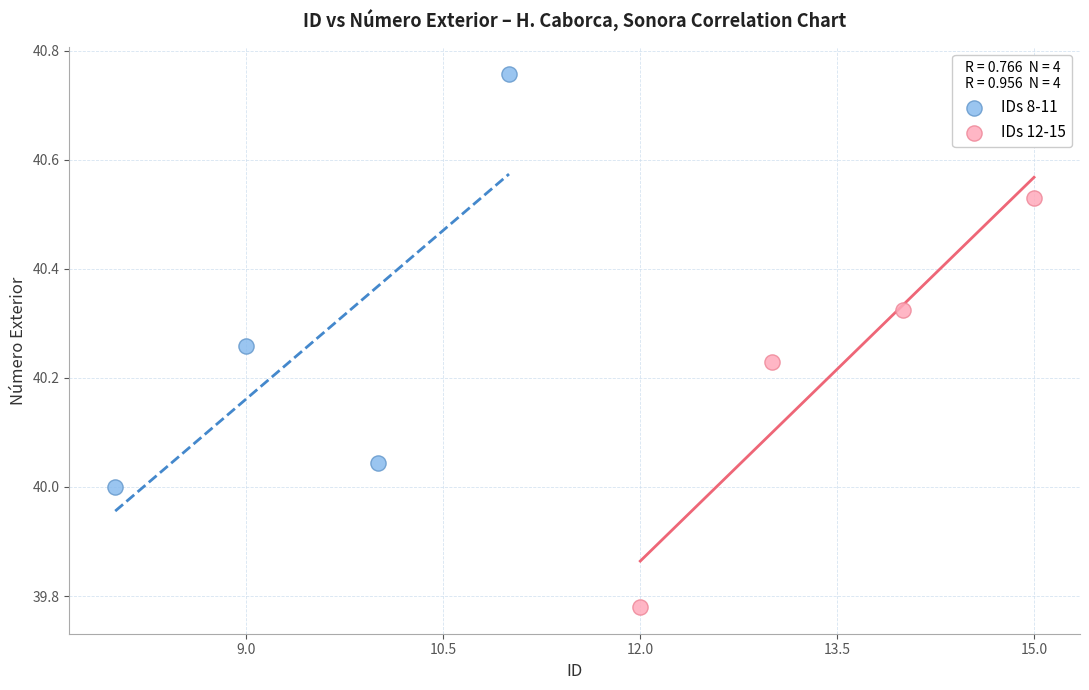

Which series reaches the maximum Y coordinate?

IDs 8-11